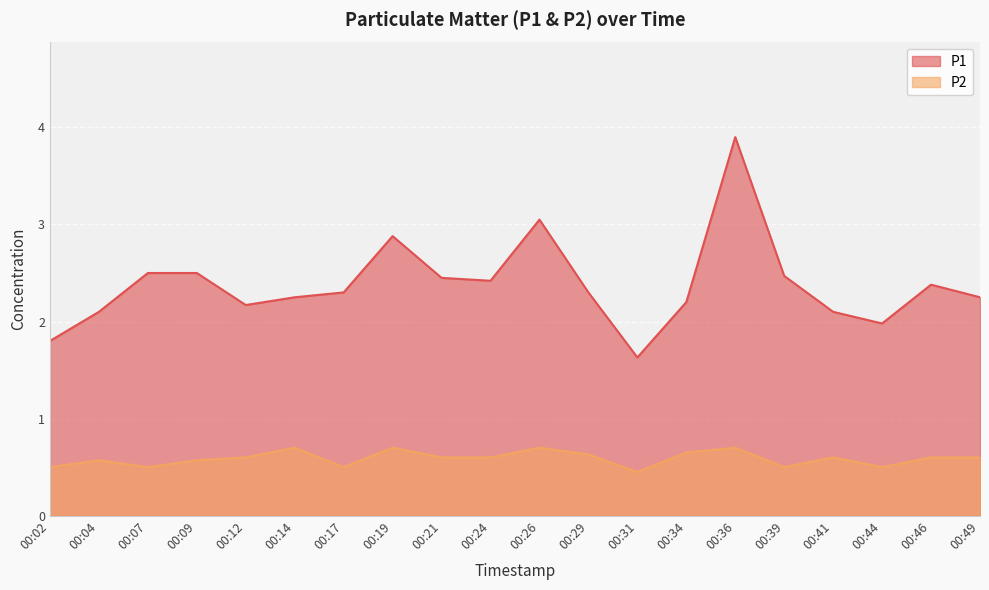

True or false: P1 and P2 cross at least once.

False